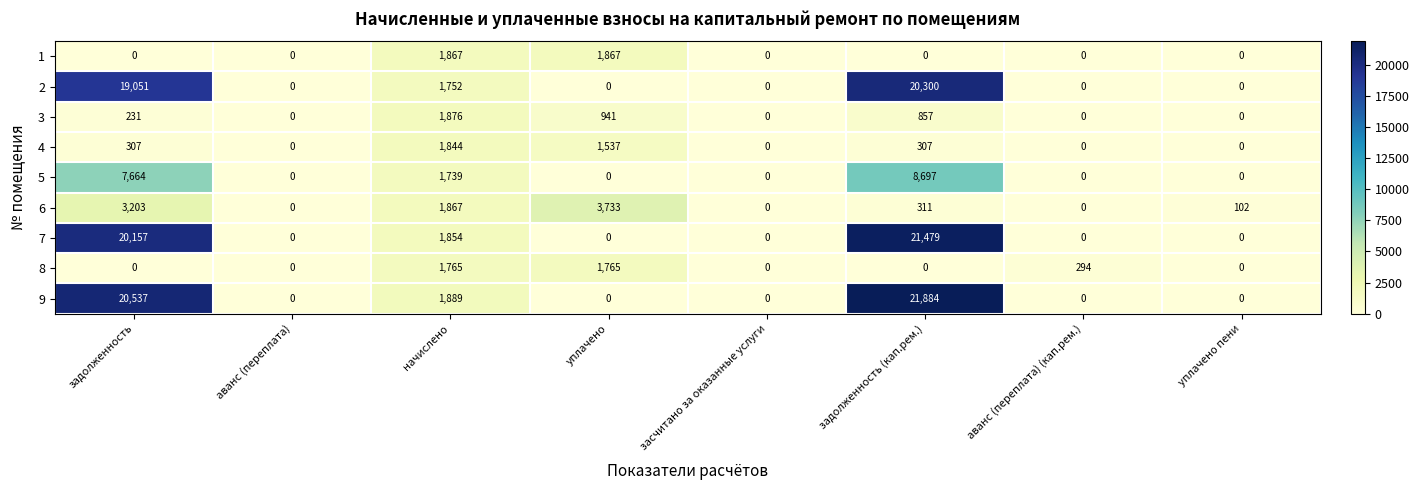

Which series changed the most between аванс (переплата) (кап.рем.) and уплачено пени?

8